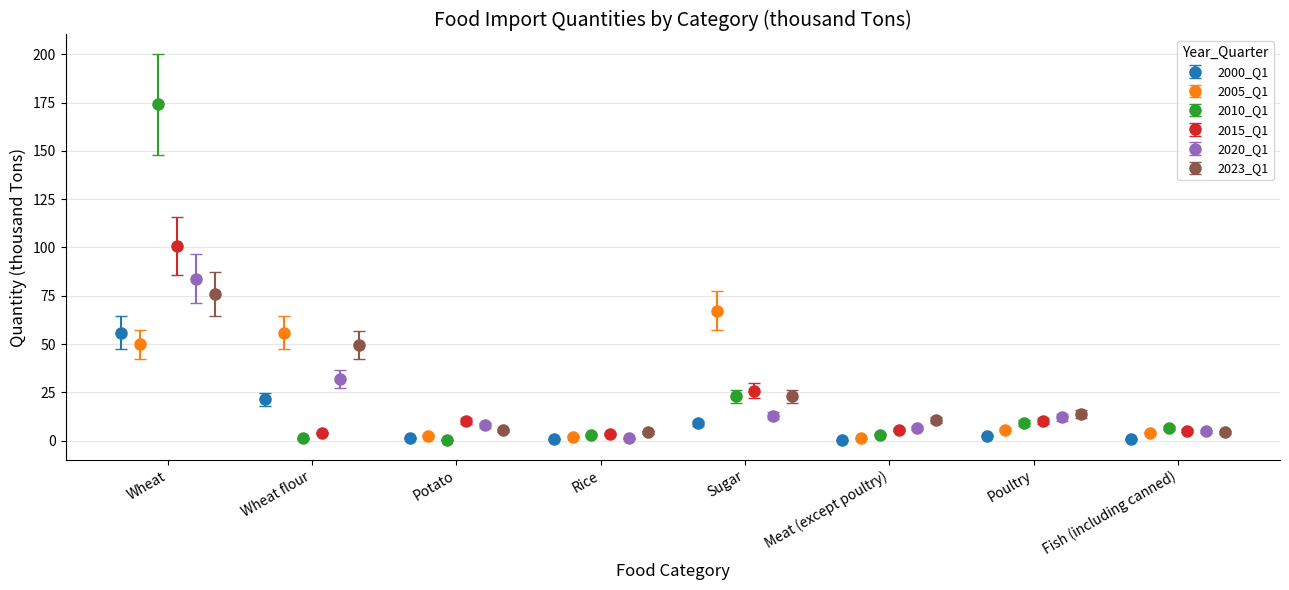

What is the value of the 2005_Q1 point at the 7th from the left?

5.7